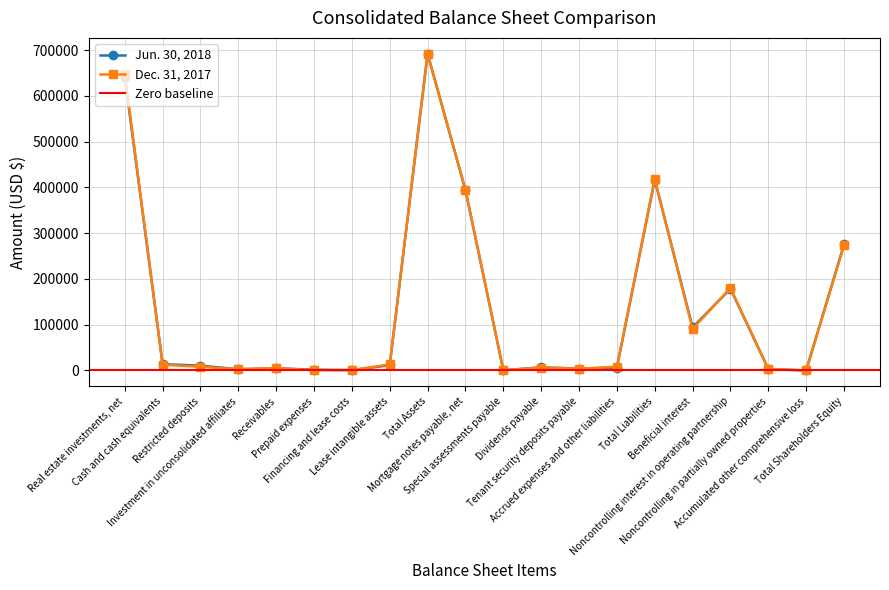

At which category does Jun. 30, 2018 reach its first local valley?

Investment in unconsolidated affiliates